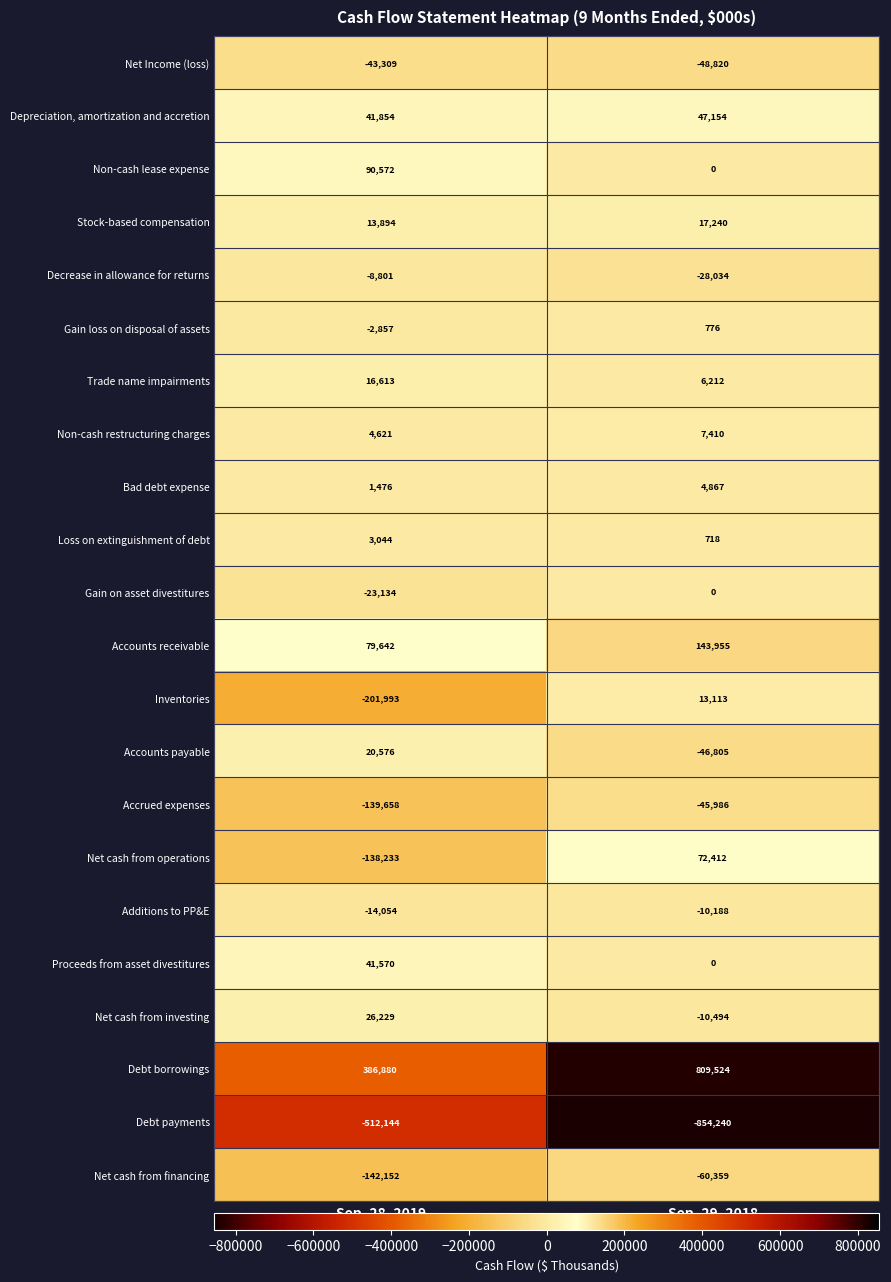

Rank the series by their maximum value, from highest to lowest.

Debt borrowings, Accounts receivable, Non-cash lease expense, Net cash from operations, Depreciation, amortization and accretion, Proceeds from asset divestitures, Net cash from investing, Accounts payable, Stock-based compensation, Trade name impairments, Inventories, Non-cash restructuring charges, Bad debt expense, Loss on extinguishment of debt, Gain loss on disposal of assets, Gain on asset divestitures, Decrease in allowance for returns, Additions to PP&E, Net Income (loss), Accrued expenses, Net cash from financing, Debt payments